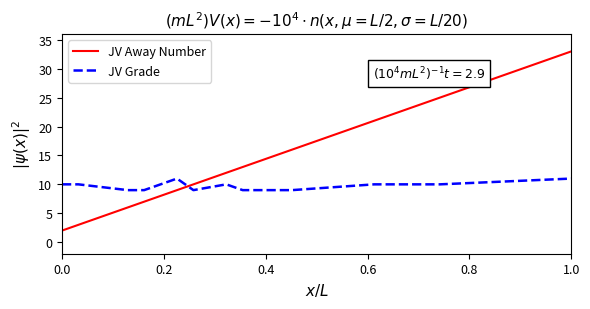

True or false: JV Away Number and JV Grade cross at least once.

True